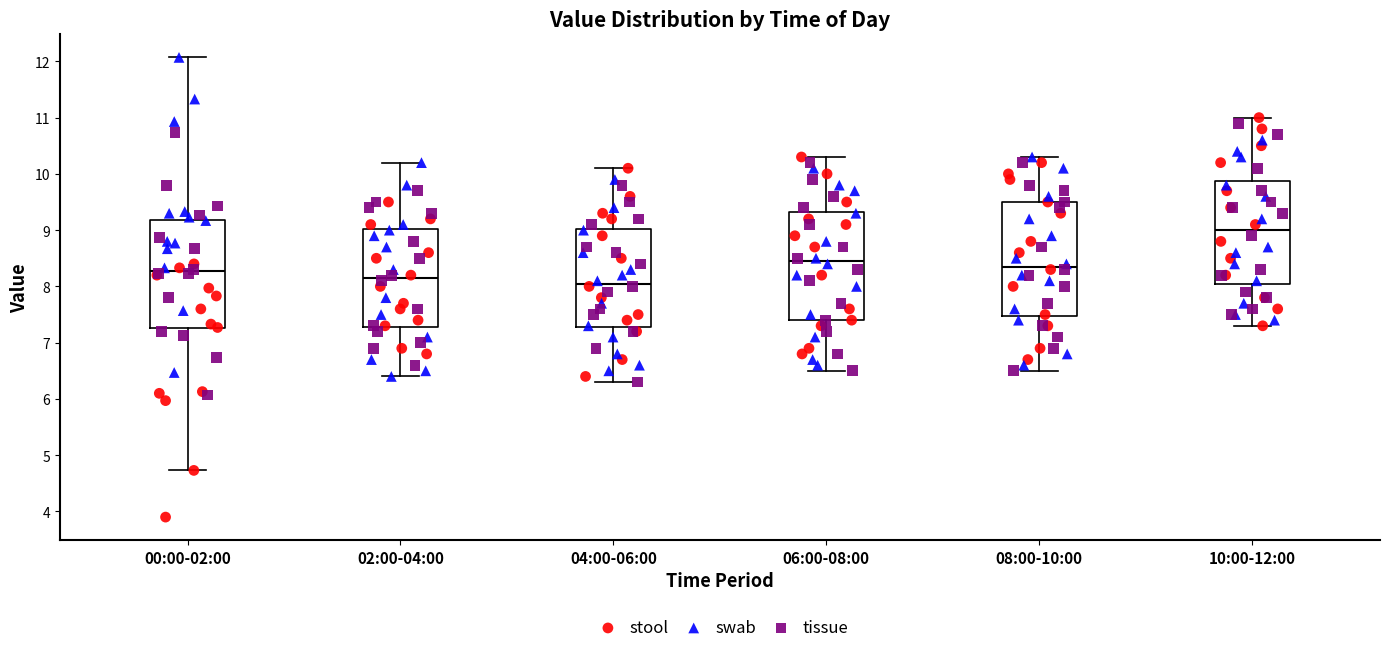

Reading left to right, read every box against the y-axis: the position of its median line, the range the box covers, and the ends of its whiskers. The values are not printed on the chart, so give them approximately, as read against the axis.

00:00-02:00: median 8.3, box 7.3 to 9.2, whiskers 4.7 to 12.1
02:00-04:00: median 8.2, box 7.3 to 9.0, whiskers 6.4 to 10.2
04:00-06:00: median 8.1, box 7.3 to 9.0, whiskers 6.3 to 10.1
06:00-08:00: median 8.5, box 7.4 to 9.3, whiskers 6.5 to 10.3
08:00-10:00: median 8.4, box 7.5 to 9.5, whiskers 6.5 to 10.3
10:00-12:00: median 9.0, box 8.1 to 9.9, whiskers 7.3 to 11.0